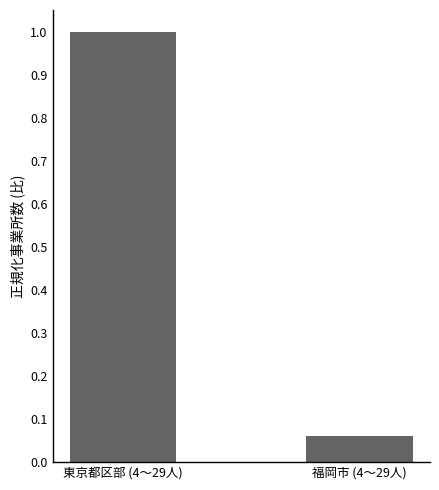

Are the bars horizontal?

No